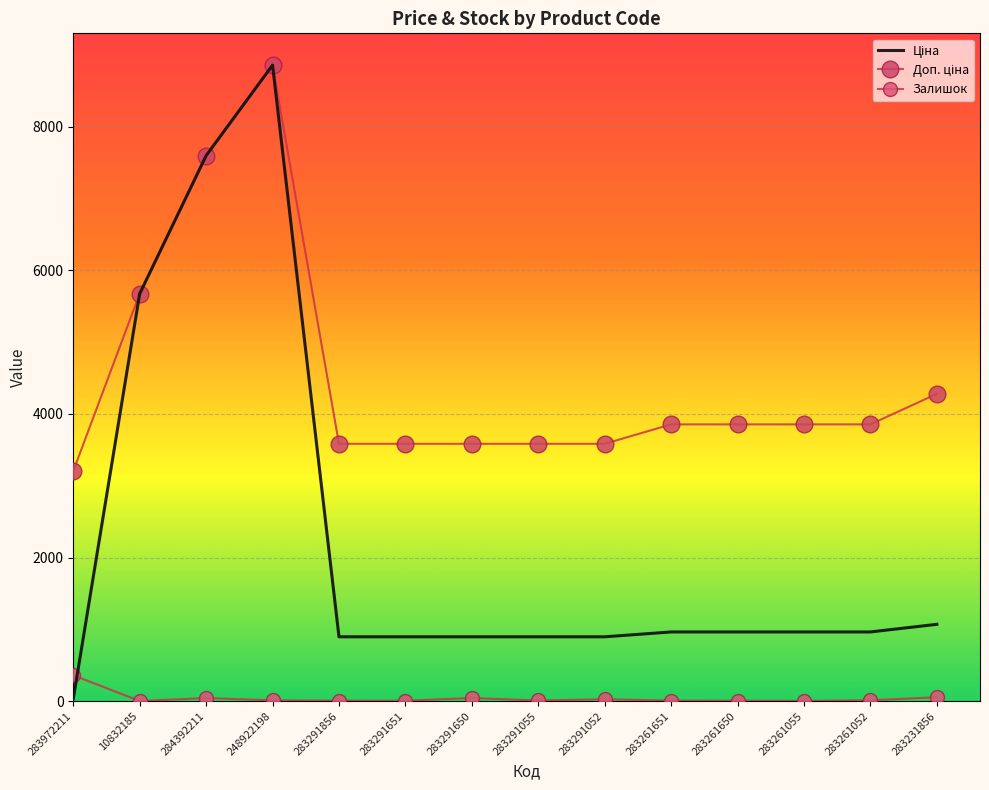

Which series ends up on top after the final intersection of Залишок and Ціна?

Ціна